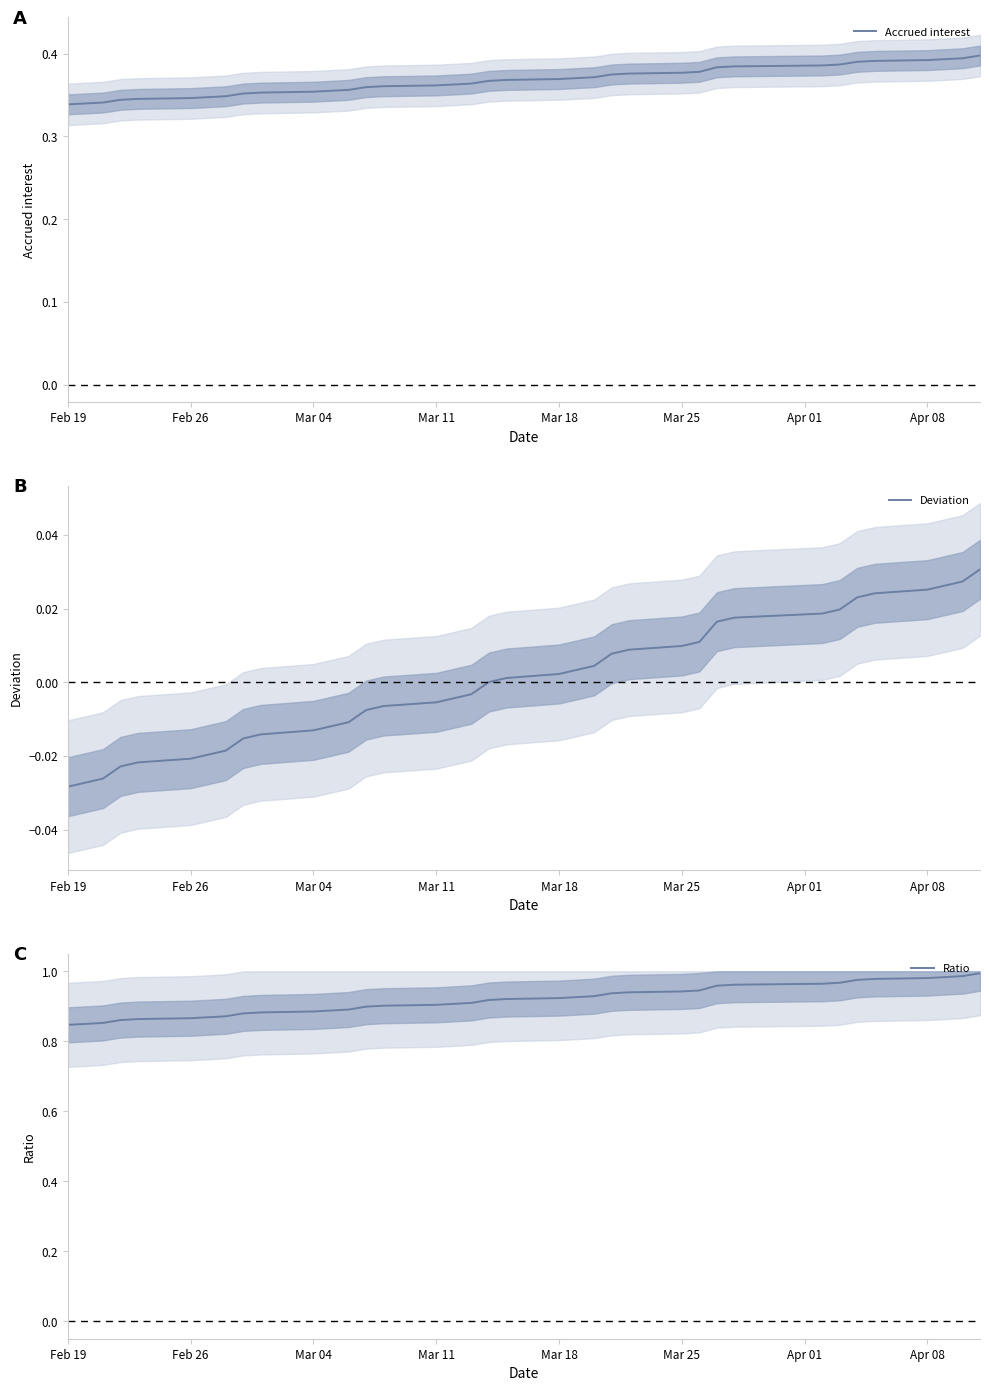

Reading right to left, what are all the values shown in this chart?

Accrued interest: 0.4	0.4	0.4	0.4	0.4	0.4	0.4	0.4	0.4	0.4	0.4	0.4	0.4	0.4	0.4	0.4	0.4	0.4	0.4	0.4	0.4	0.4	0.4	0.4	0.4	0.4	0.4	0.4	0.4	0.3	0.3	0.3	0.3	0.3	0.3	0.3	0.3
Deviation: 0.0	0.0	0.0	0.0	0.0	0.0	0.0	0.0	0.0	0.0	0.0	0.0	0.0	0.0	0.0	0.0	0.0	0.0	0.0	-0.0	-0.0	-0.0	-0.0	-0.0	-0.0	-0.0	-0.0	-0.0	-0.0	-0.0	-0.0	-0.0	-0.0	-0.0	-0.0	-0.0	-0.0
Ratio: 1.0	1.0	1.0	1.0	1.0	1.0	1.0	1.0	1.0	1.0	0.9	0.9	0.9	0.9	0.9	0.9	0.9	0.9	0.9	0.9	0.9	0.9	0.9	0.9	0.9	0.9	0.9	0.9	0.9	0.9	0.9	0.9	0.9	0.9	0.9	0.8	0.8